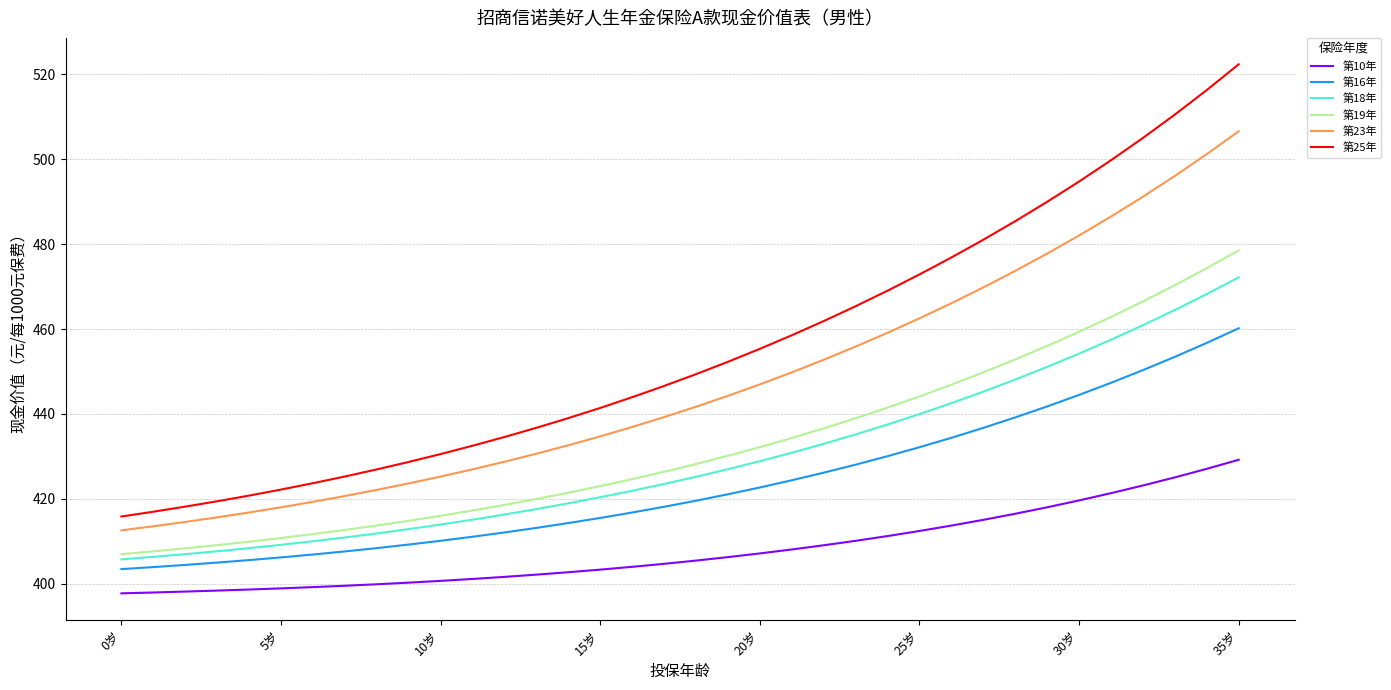

What is the smallest value displayed?

397.7